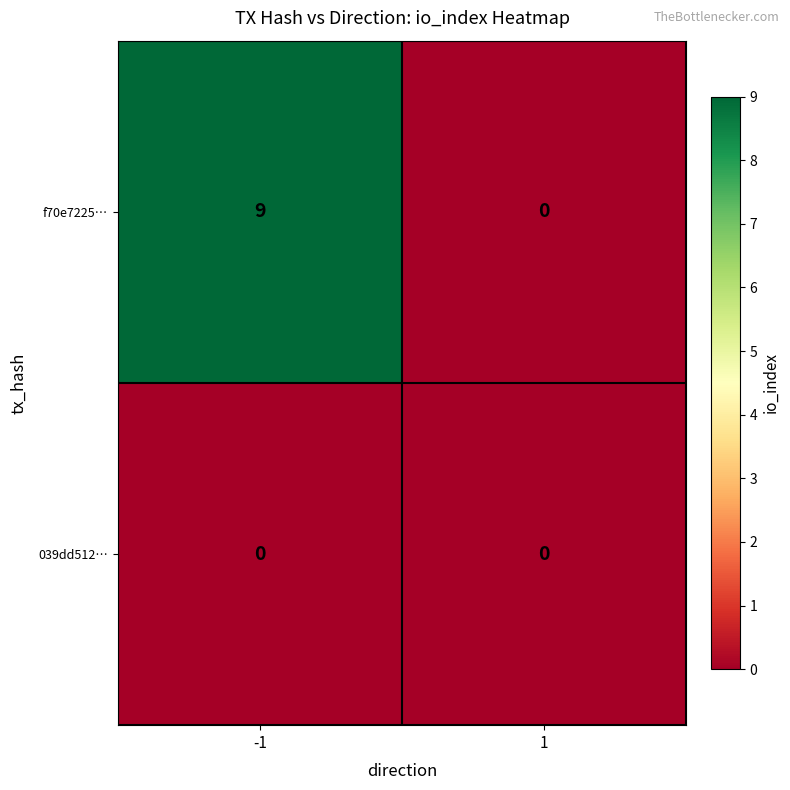

Which series has the largest range (max minus min)?

f70e7225…